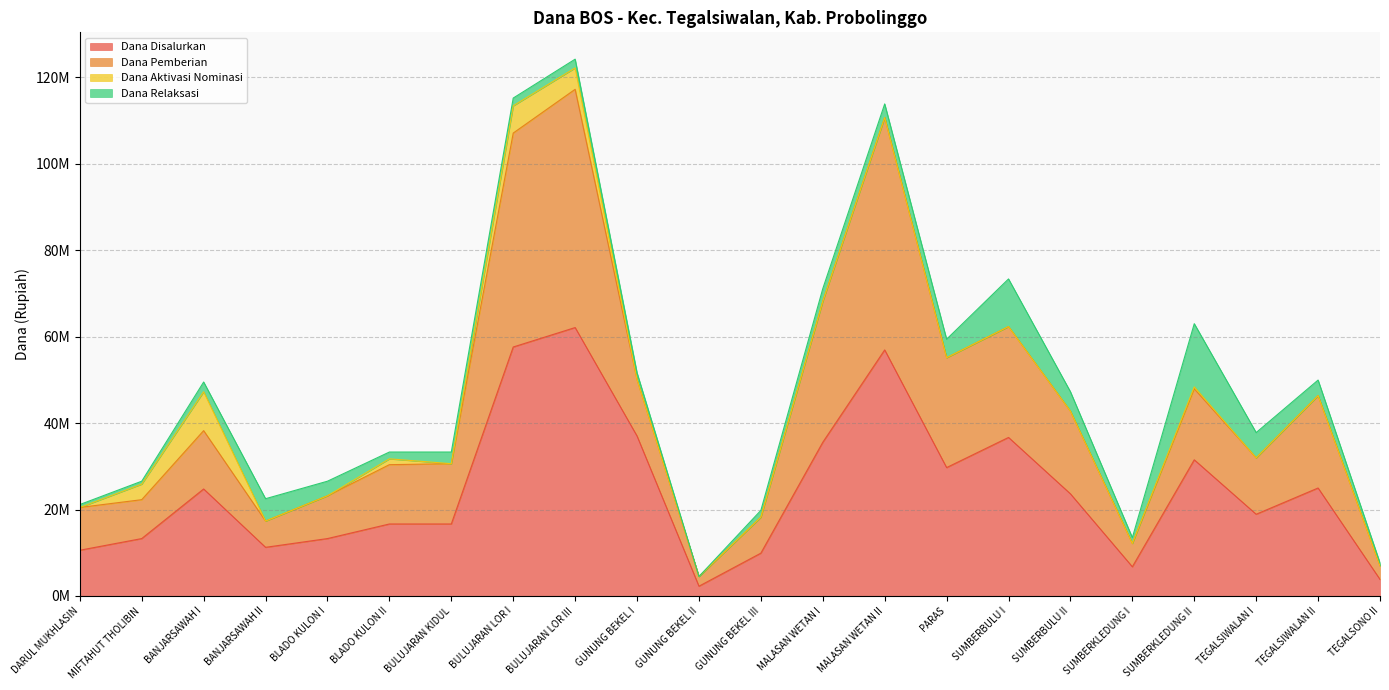

Where is the first local maximum for Dana Pemberian?

BANJARSAWAH I